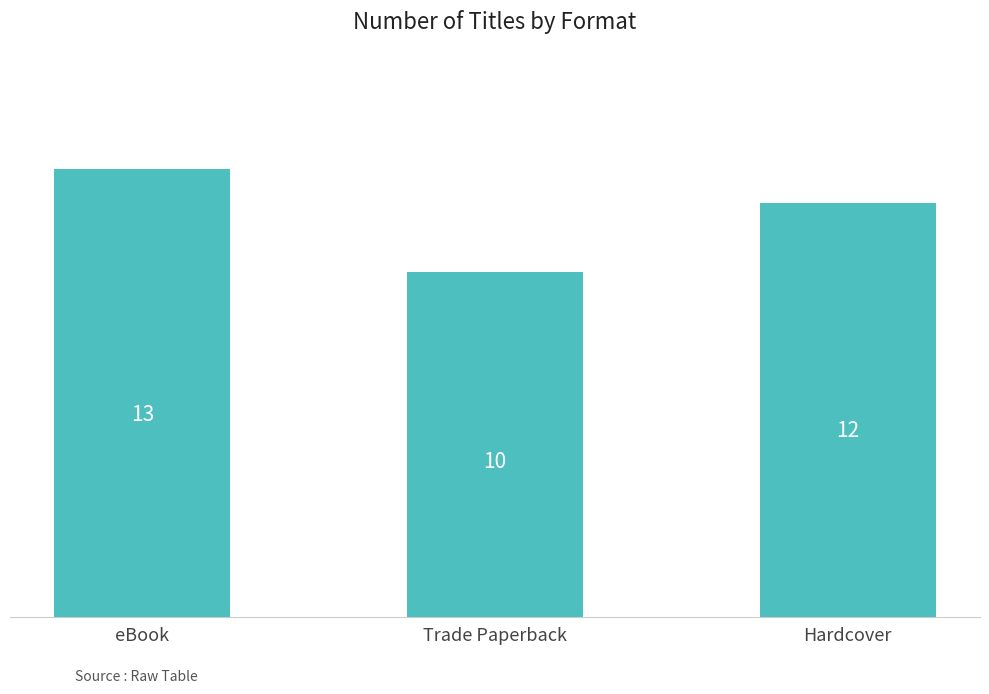

How many values are below 12?

1